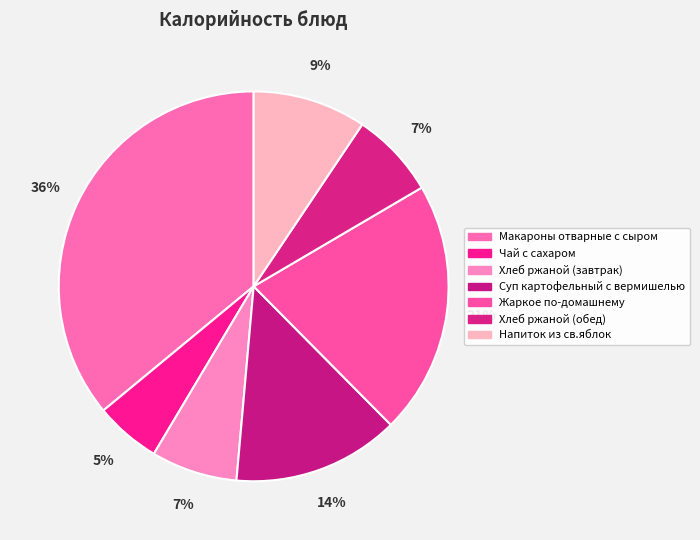

Combined, what portion of the pie is Макароны отварные с сыром and Жаркое по-домашнему?

57.0%